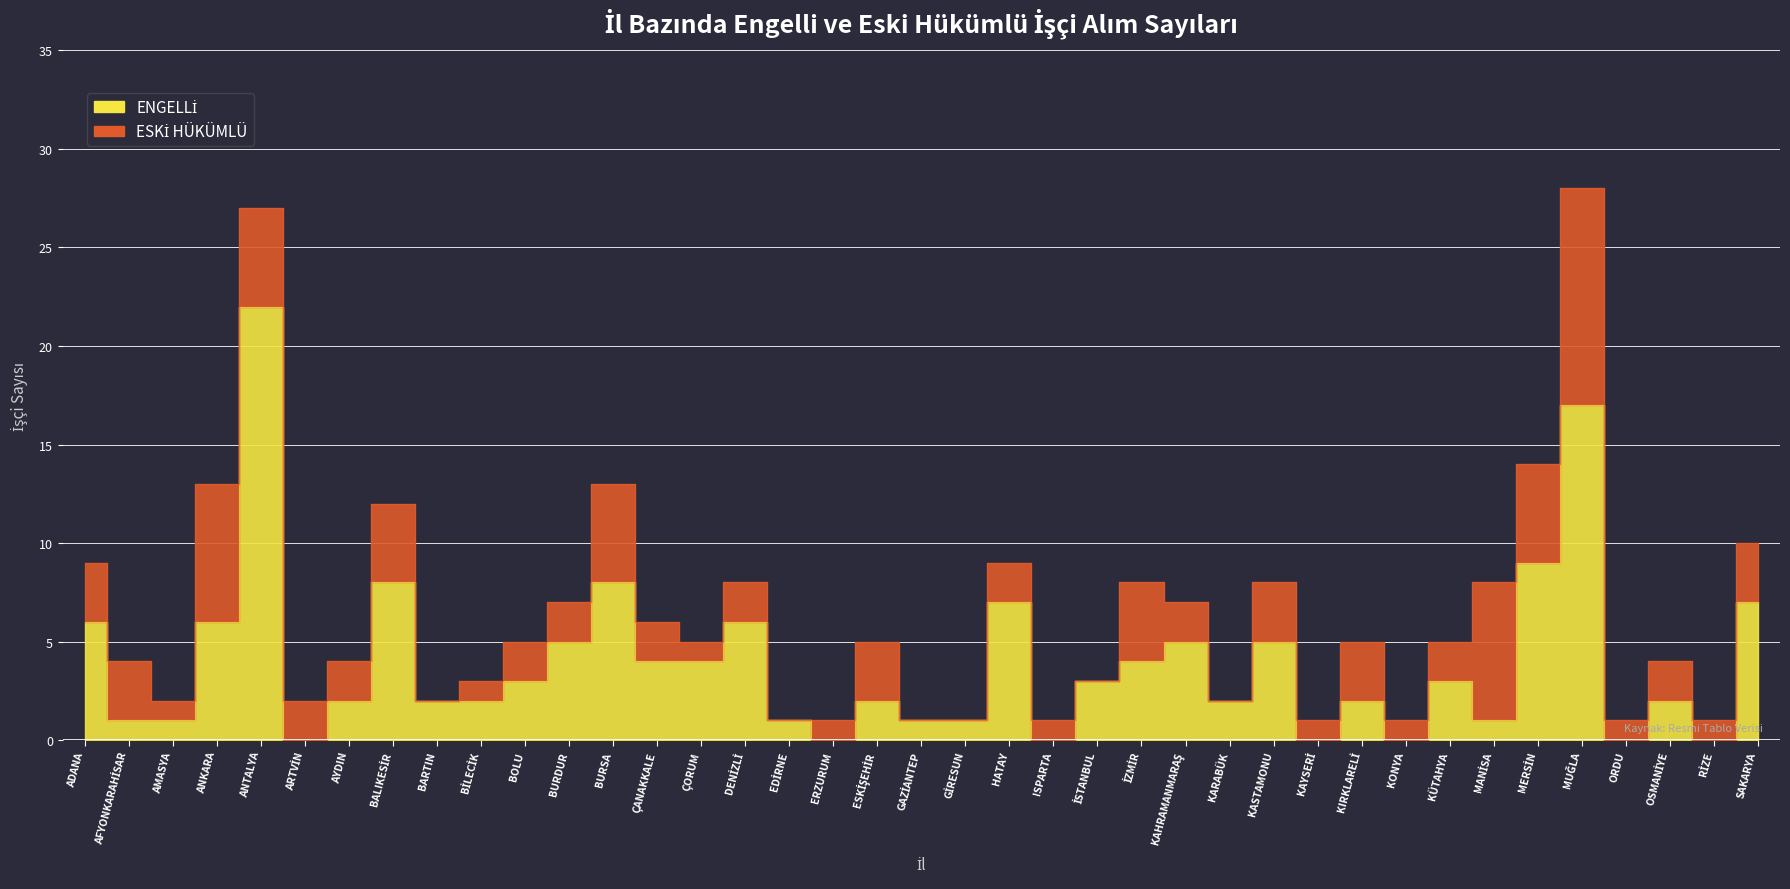

Rank the categories by value from highest to lowest.

ANTALYA, MUĞLA, MERSİN, BALIKESİR, BURSA, HATAY, SAKARYA, ADANA, ANKARA, DENİZLİ, BURDUR, KAHRAMANMARAŞ, KASTAMONU, ÇANAKKALE, ÇORUM, İZMİR, BOLU, İSTANBUL, KÜTAHYA, AYDIN, BARTIN, BİLECİK, ESKİŞEHİR, KARABÜK, KIRKLARELİ, OSMANİYE, AFYONKARAHİSAR, AMASYA, EDİRNE, GAZİANTEP, GİRESUN, MANİSA, ARTVİN, ERZURUM, ISPARTA, KAYSERİ, KONYA, ORDU, RİZE